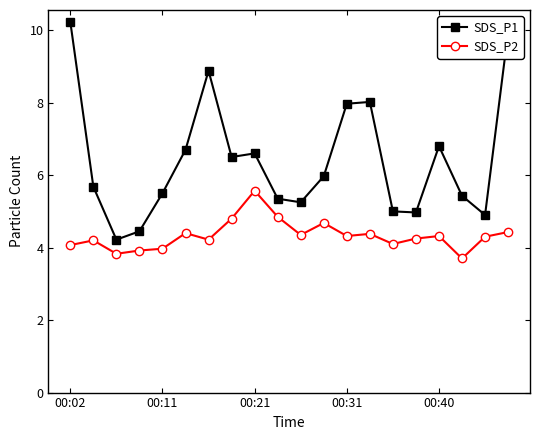

Does the chart have visible grid lines?

No